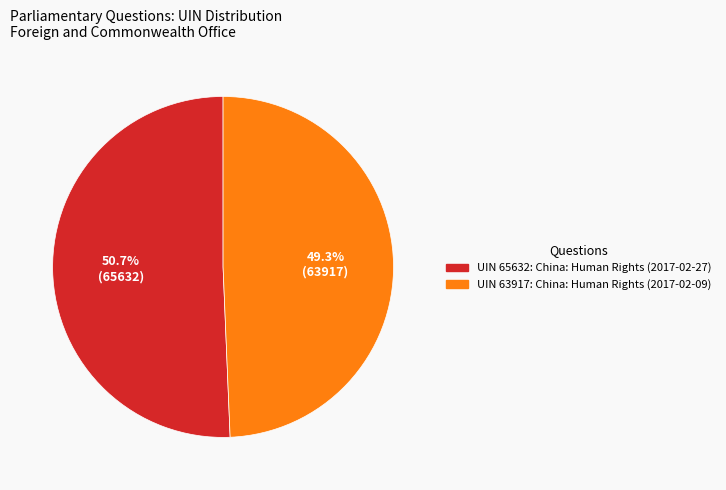

Does any single category account for the majority?

Yes